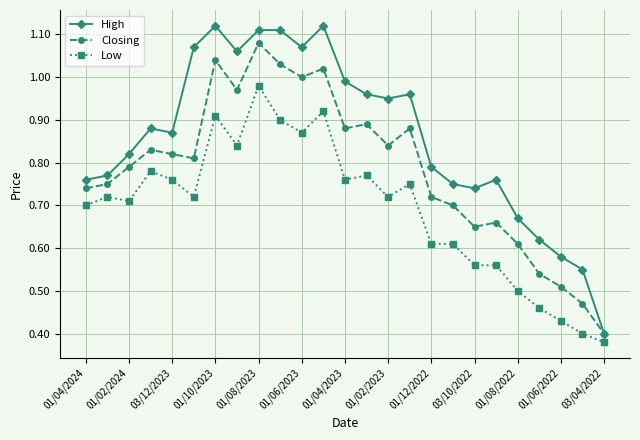

Which series has the largest total across all categories?

High